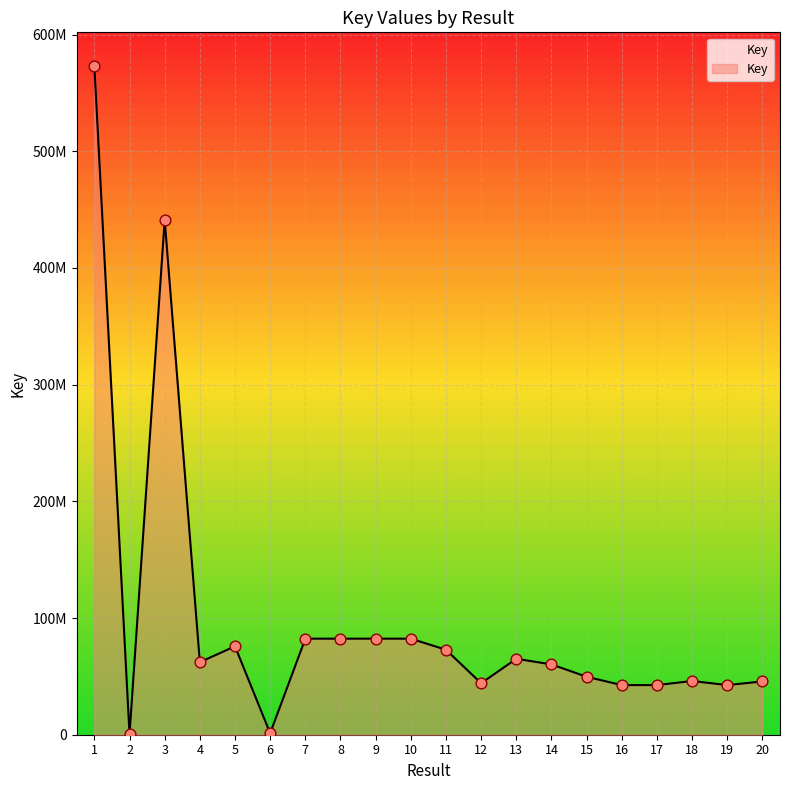

What is the change in value from 8 to 18?

-36271041